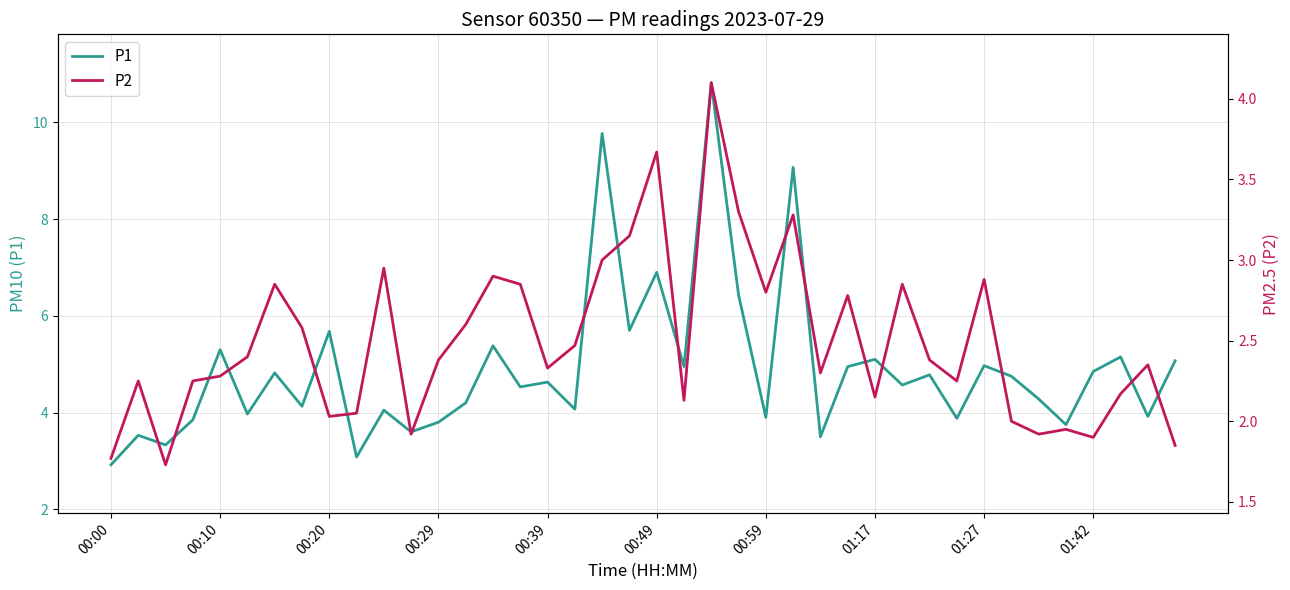

List the series in order of their peak value, lowest first.

P2, P1